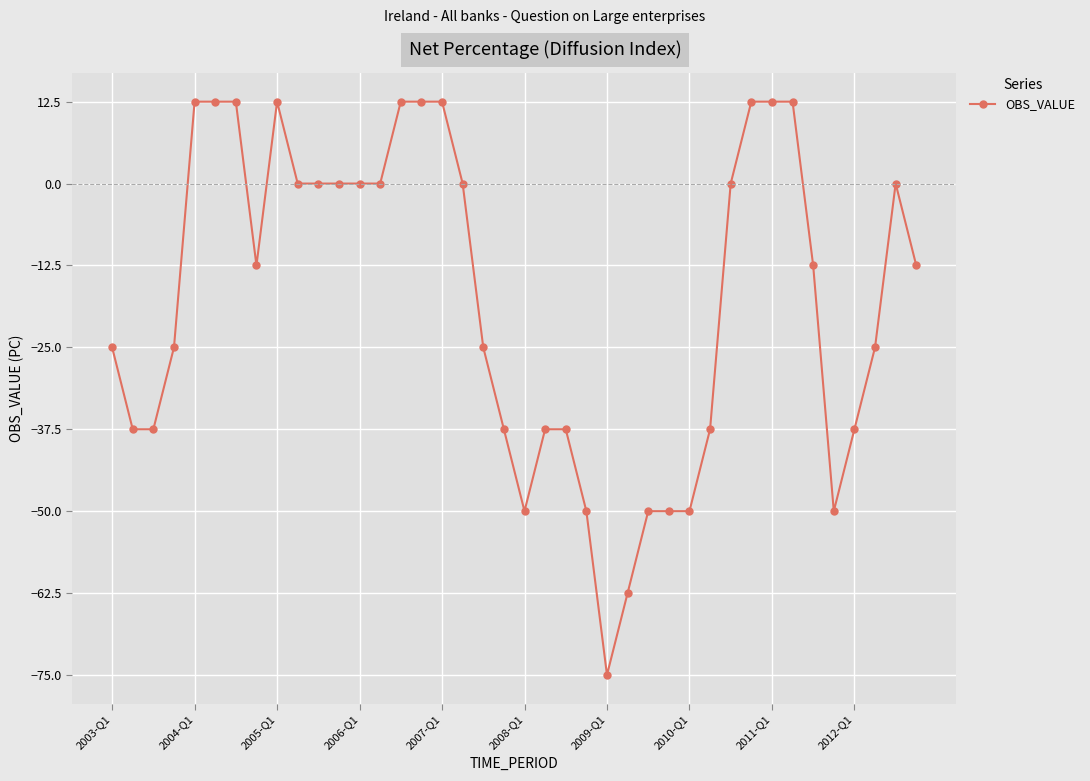

What is the difference between the second highest and second lowest values?

75.0